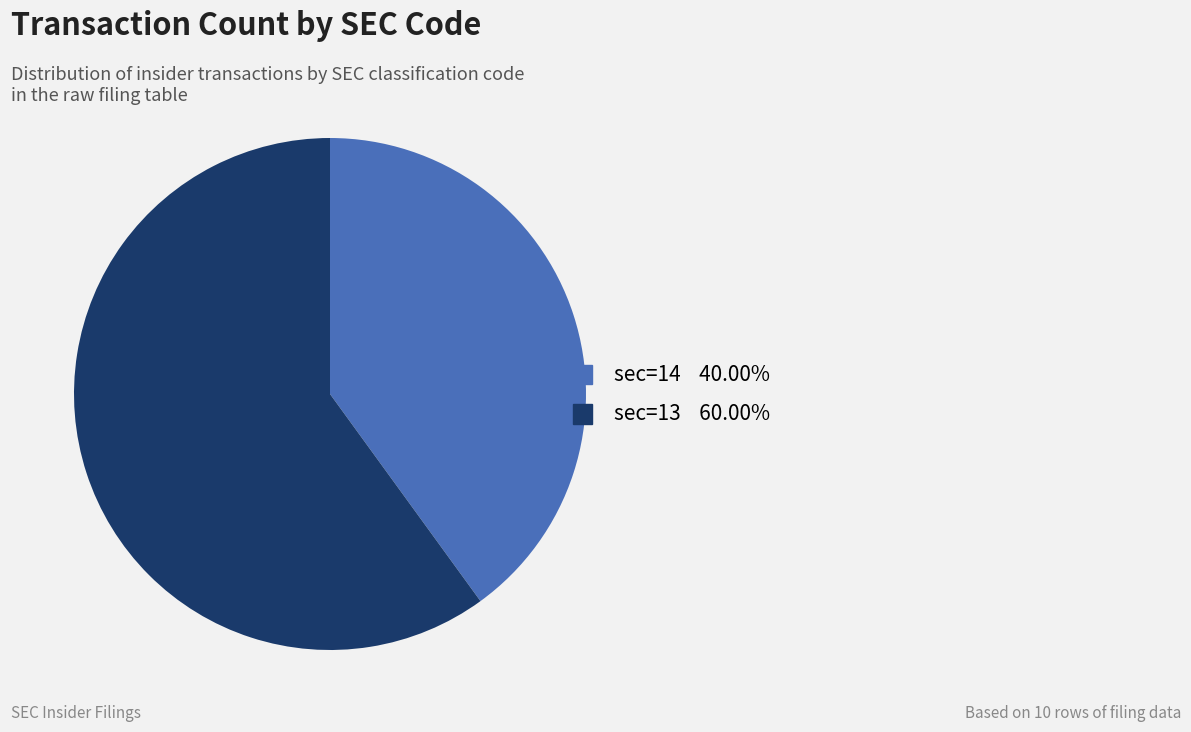

Does any single category account for the majority?

Yes